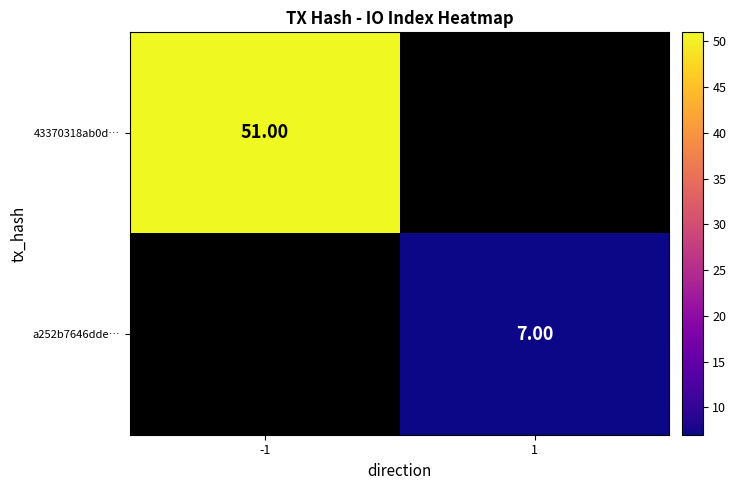

What is the greatest value displayed?

51.0